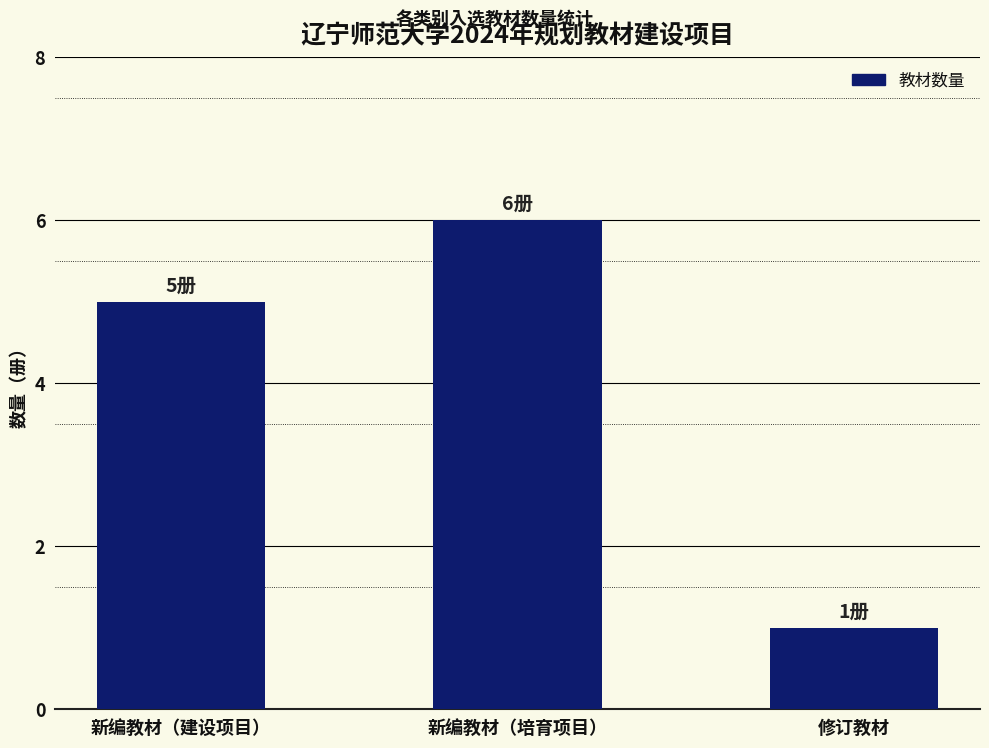

What is the greatest value displayed?

6